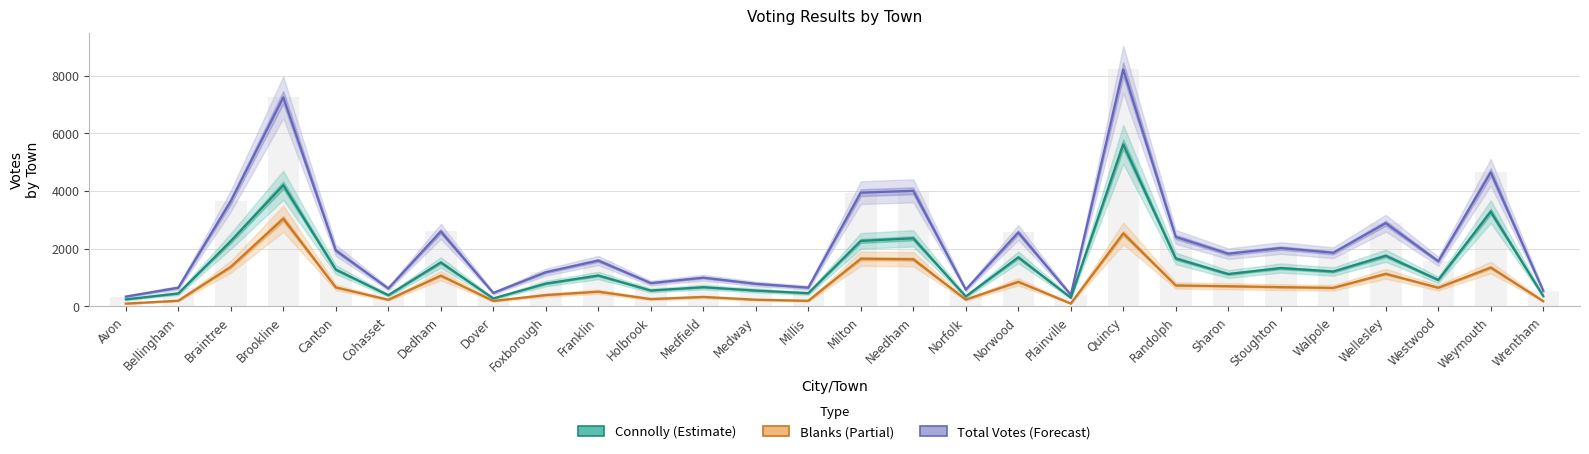

What position from the left is Dedham?

7